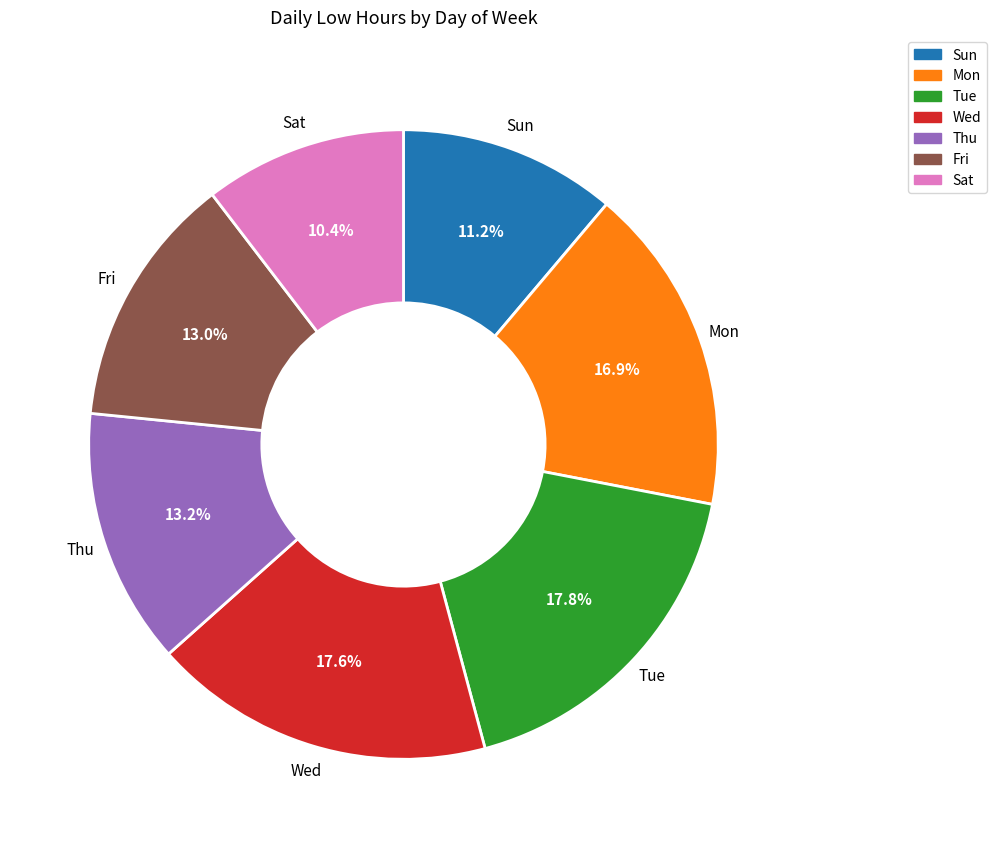

Does any single category account for the majority?

No